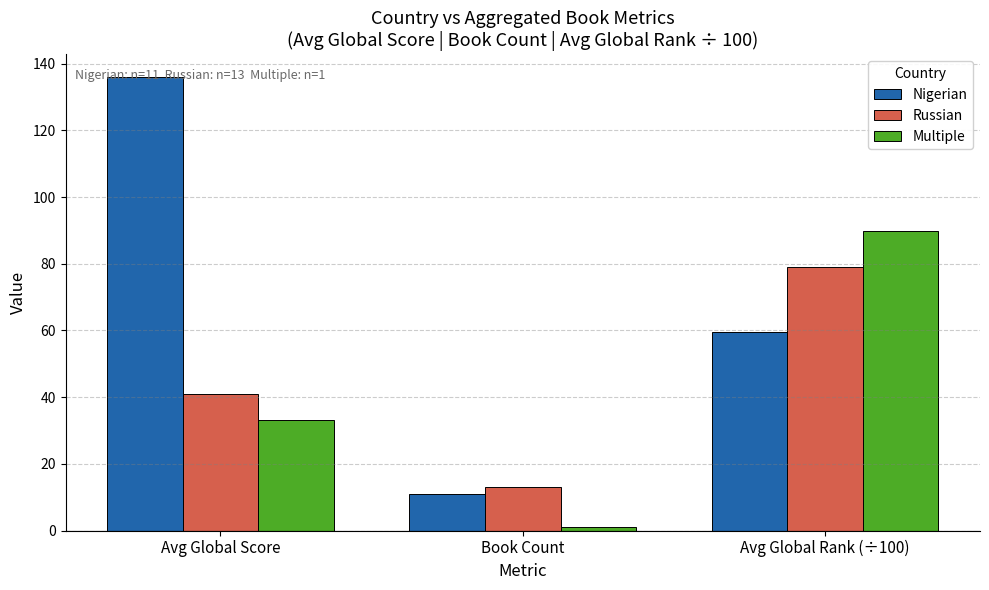

The Nigerian series shows 136.0 at Avg Global Score. True or false?

True